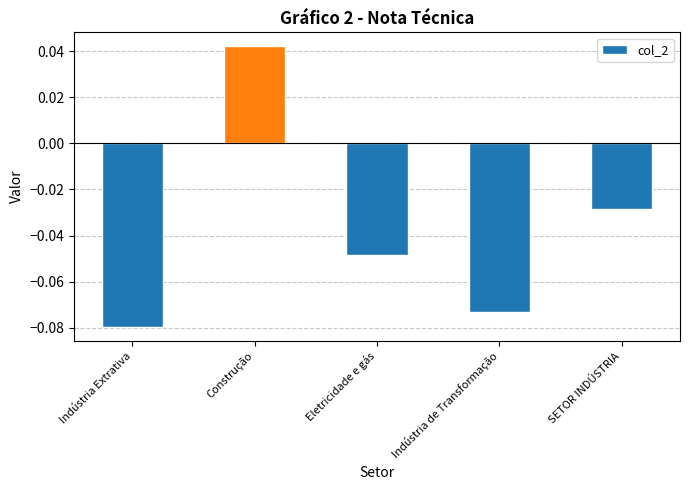

At which label is the value closest to 0?

SETOR INDÚSTRIA